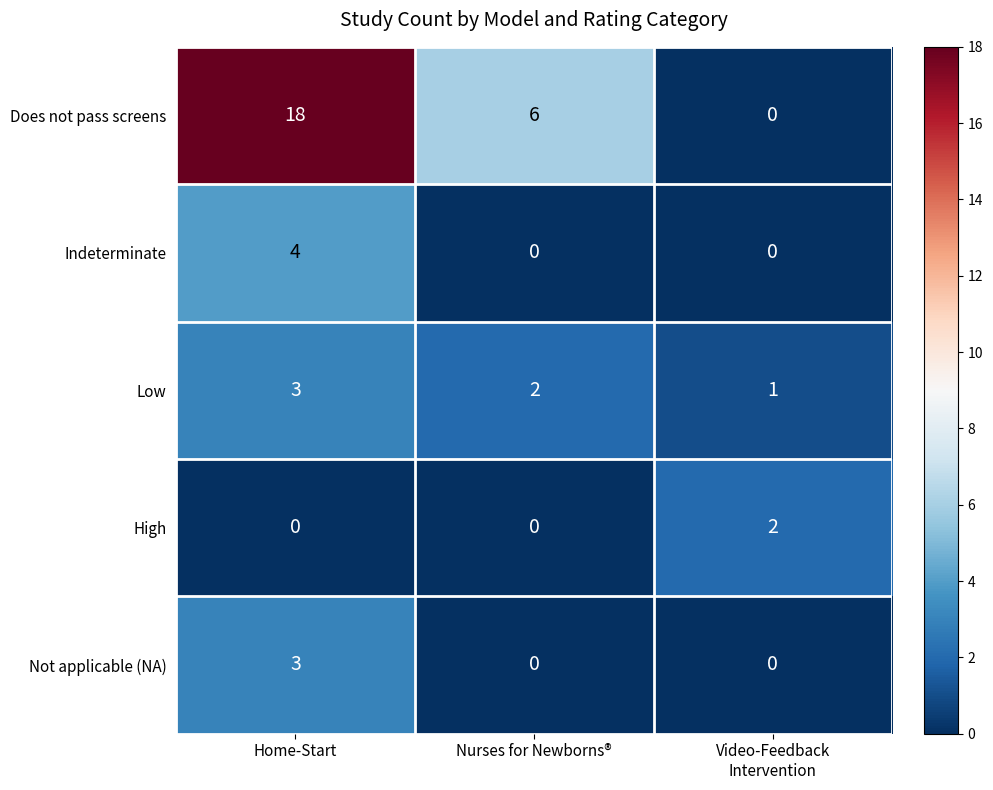

Which series has the largest total across all categories?

Does not pass screens